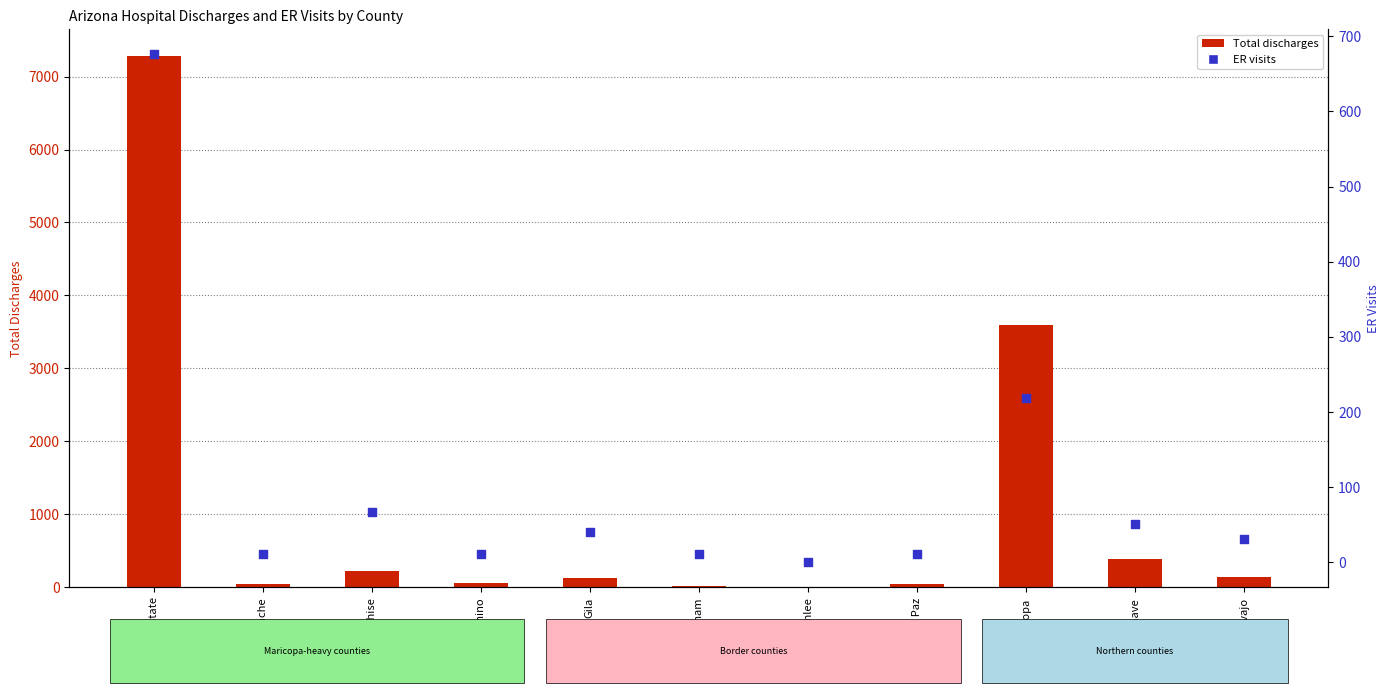

Which series has the largest total across all categories?

Total discharges